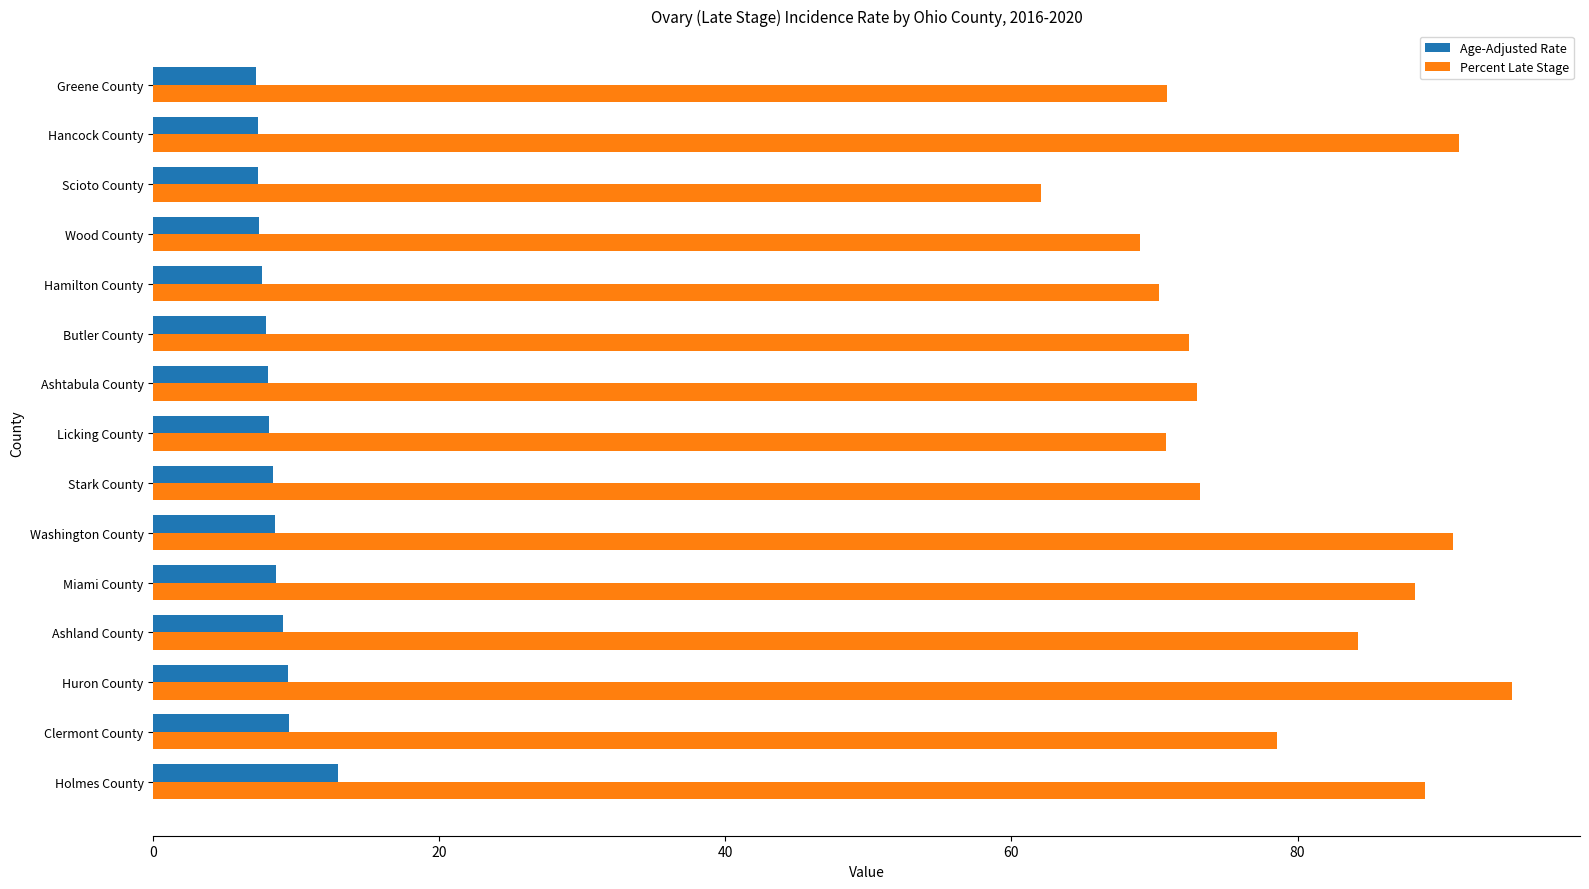

Rank the series by their maximum value, from lowest to highest.

Age-Adjusted Rate, Percent Late Stage